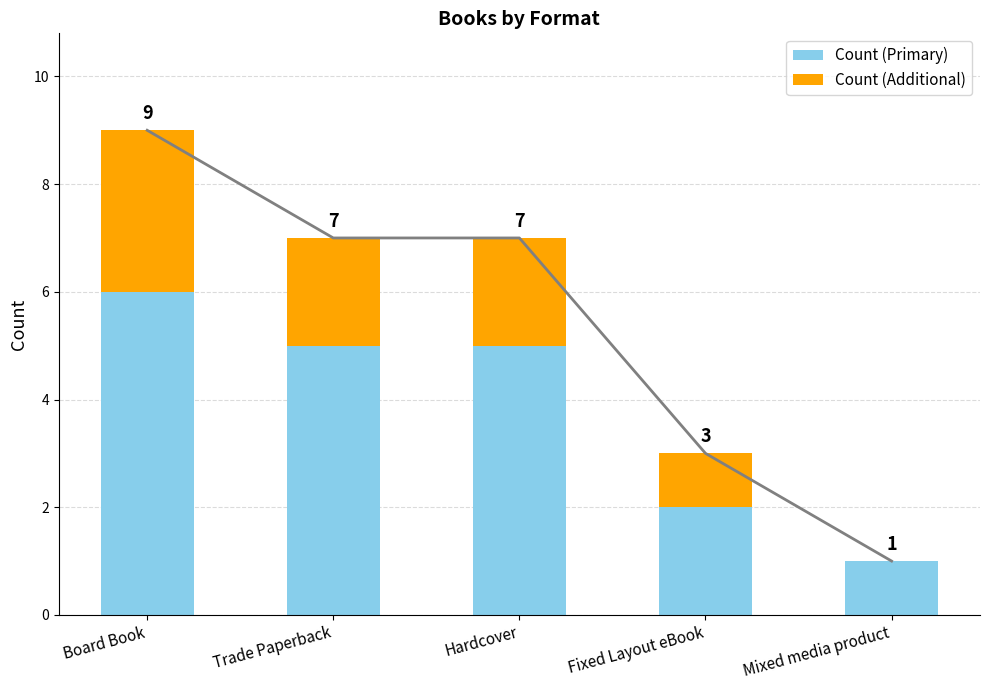

Rank the categories by Count (Additional) value from lowest to highest.

Mixed media product, Fixed Layout eBook, Trade Paperback, Hardcover, Board Book